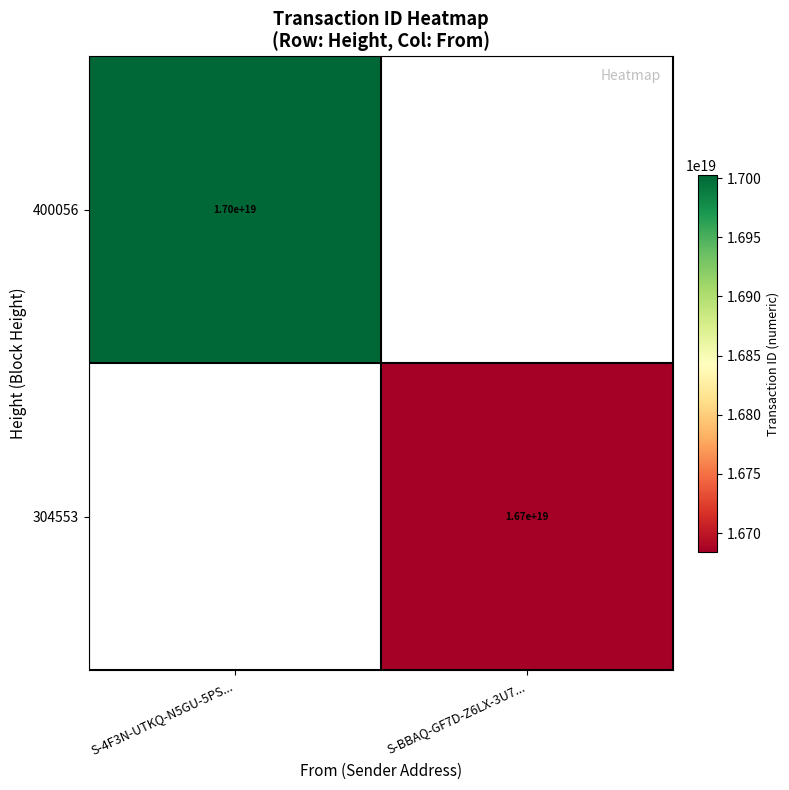

At how many categories does at least one series exceed 3918843712839744512?

2